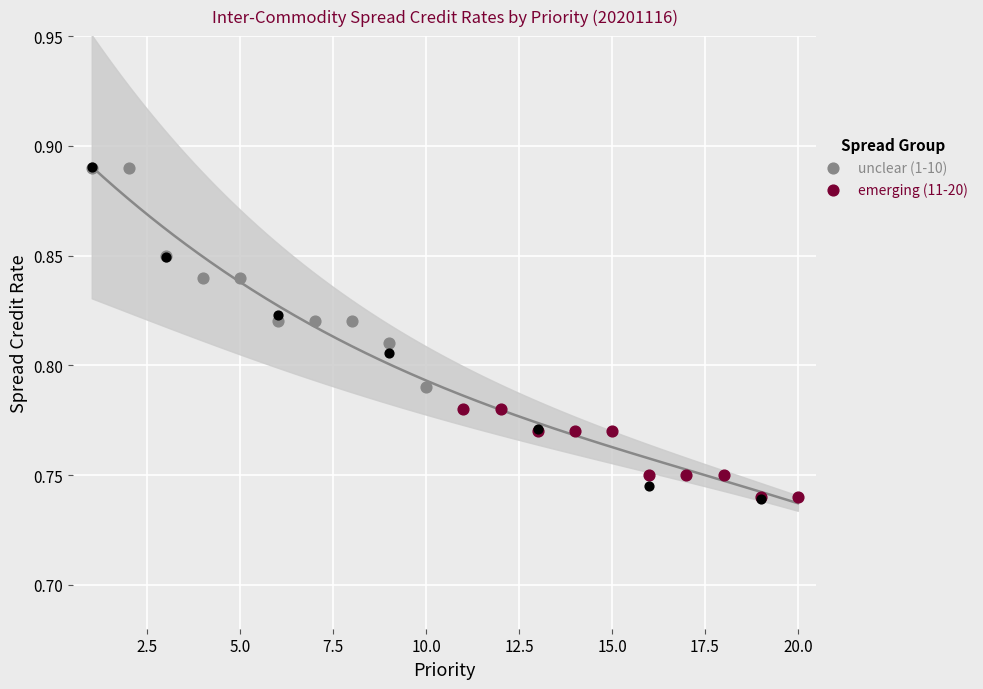

What are all the series names shown in the legend?

unclear (1-10), emerging (11-20)